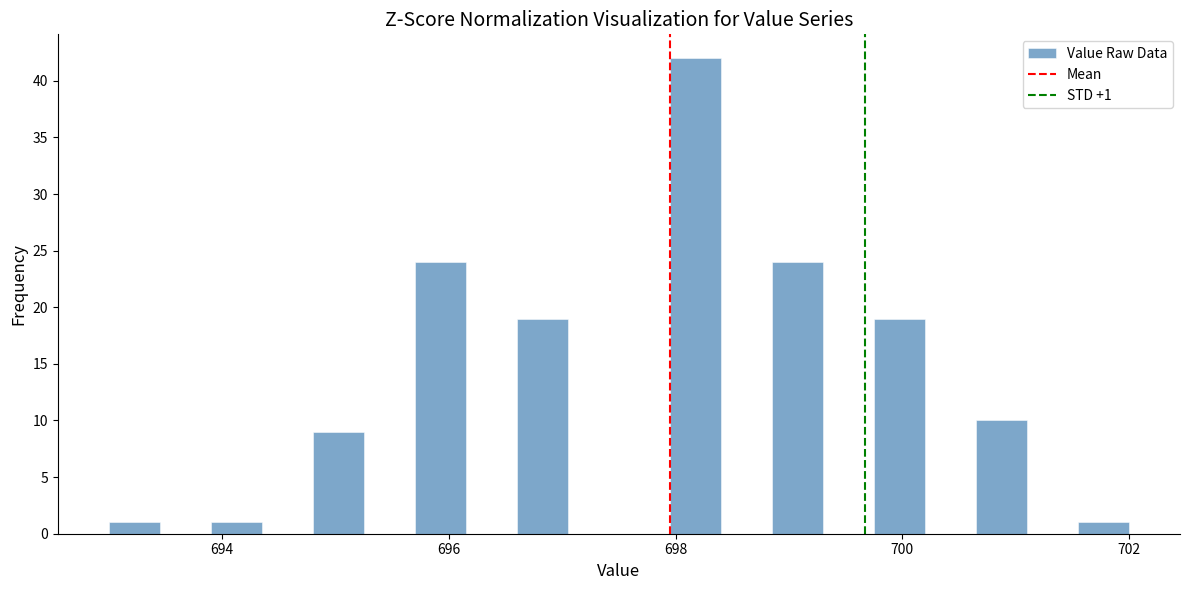

Around what value on the x-axis is the tallest bar? Give the approximate position of its centre, as read against the axis.

698.2